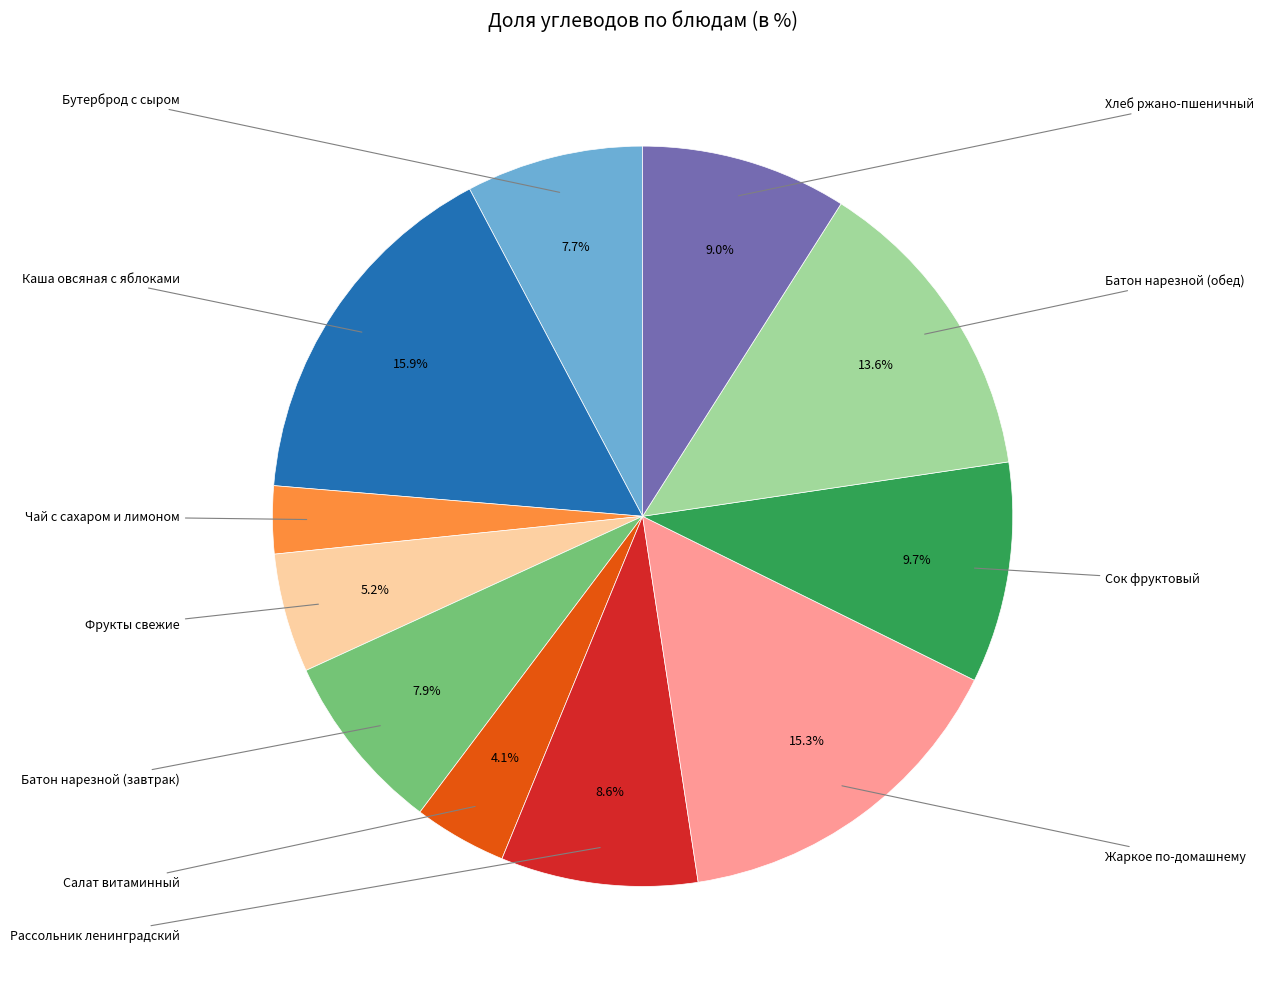

Is there a majority slice in this chart?

No